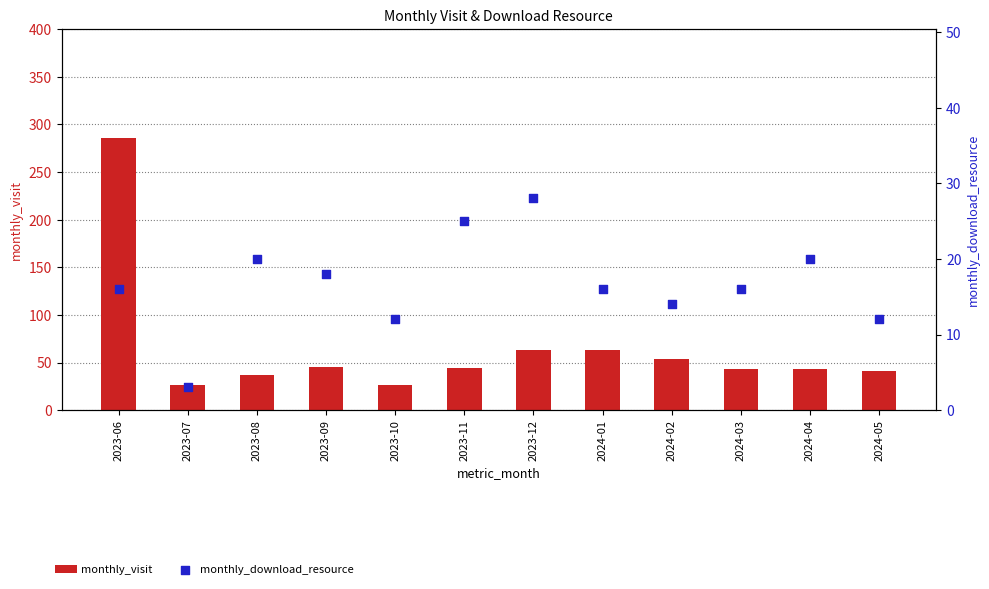

What is the total value across all series at 2023-10?

38